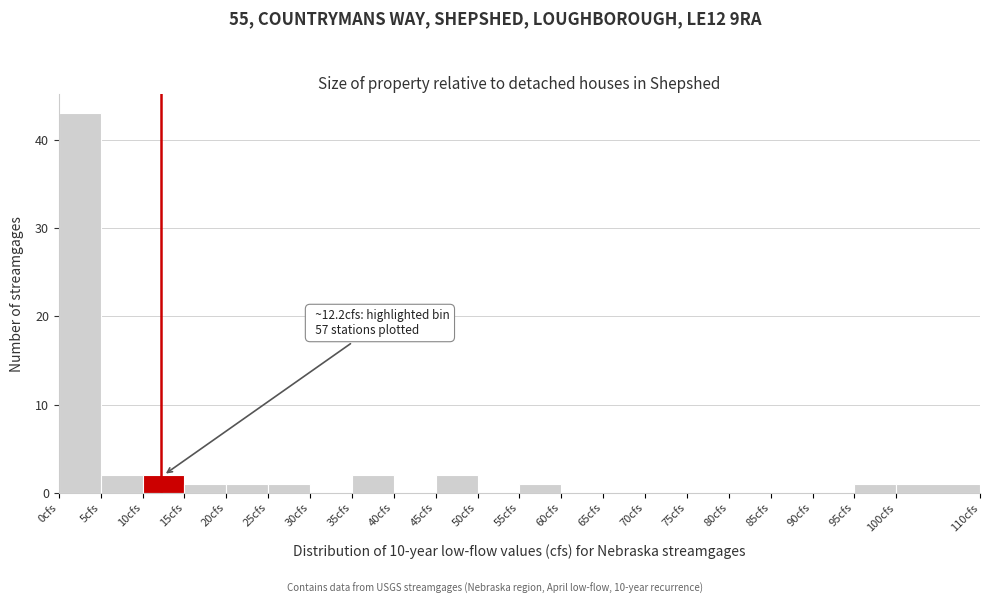

Over which range of the x-axis is the bar tallest?

0 to 5